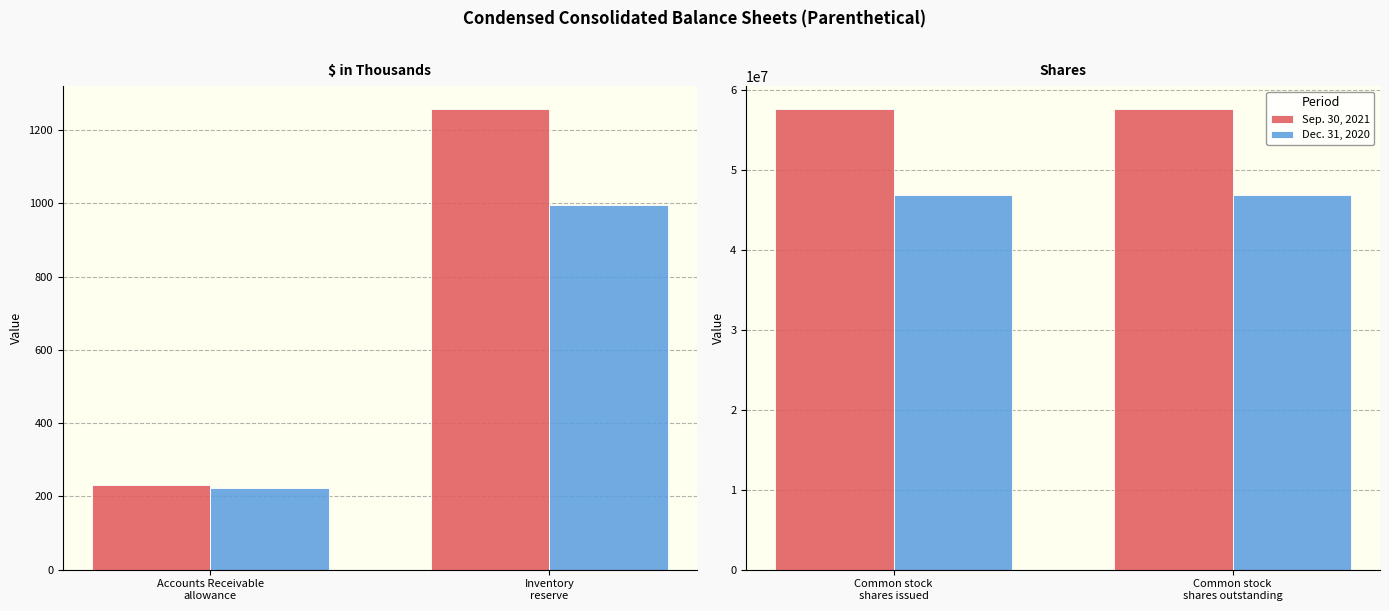

Which category has the lowest value in the Dec. 31, 2020 series?

Common stock shares issued